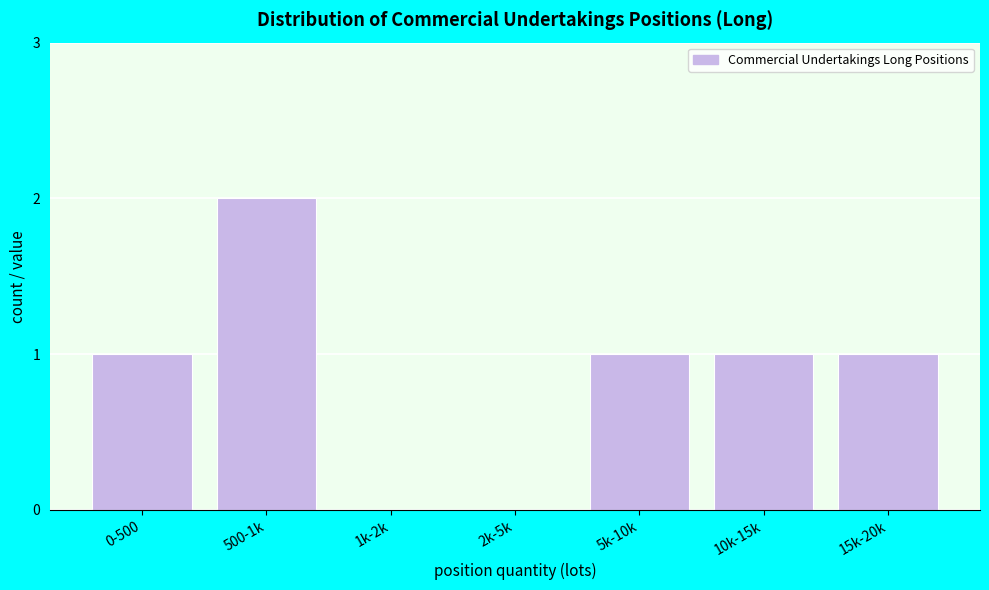

Reading right to left, what are all the values shown in this chart?

15k-20k=1	10k-15k=1	5k-10k=1	2k-5k=0	1k-2k=0	500-1k=2	0-500=1